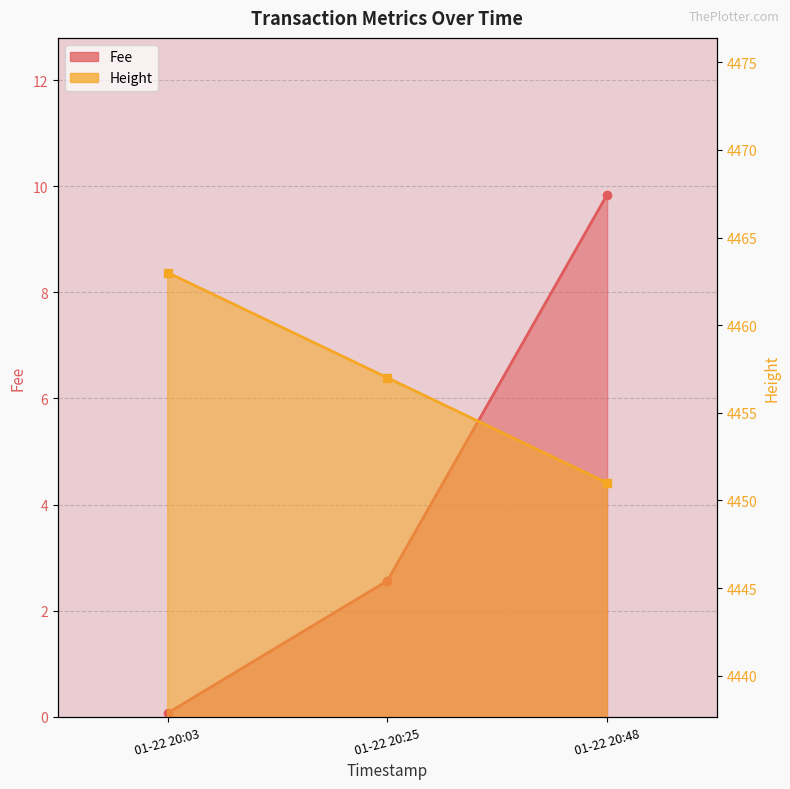

What is the value of the Height point at the 1st from the left?

4463.0